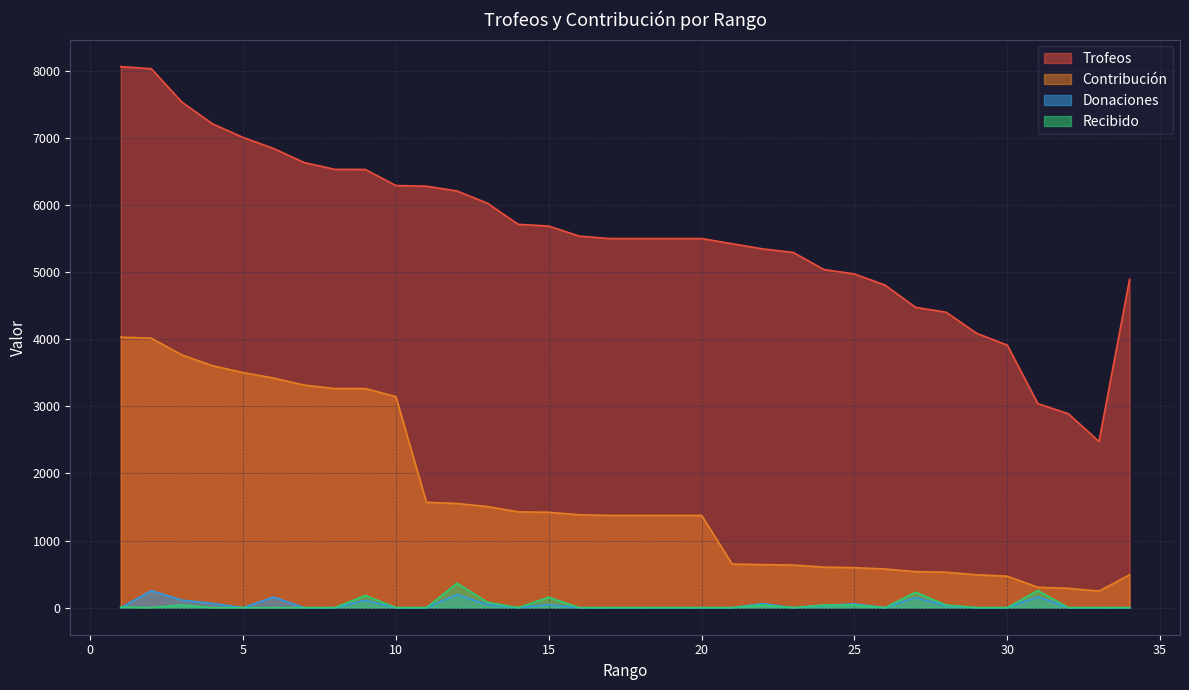

What are all the series names shown in the legend?

Trofeos, Contribución, Donaciones, Recibido